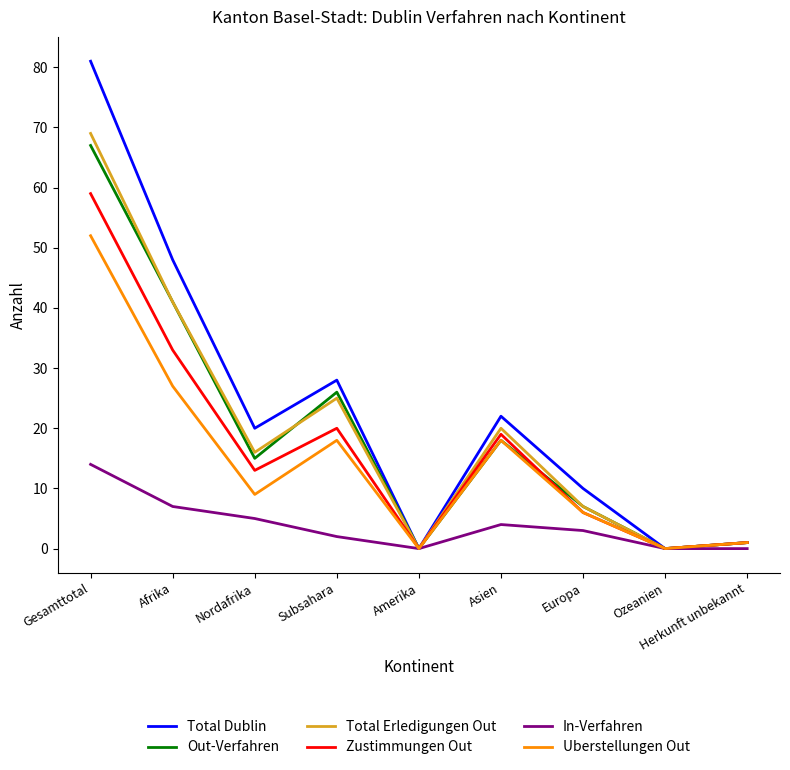

List the series in order of their peak value, highest first.

Total Dublin, Total Erledigungen Out, Out-Verfahren, Zustimmungen Out, Uberstellungen Out, In-Verfahren